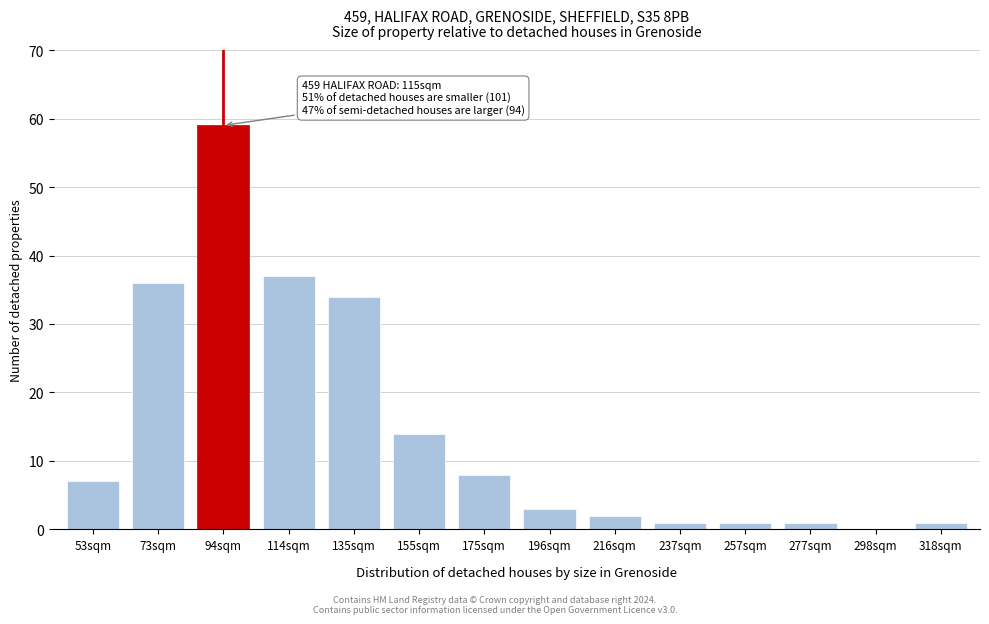

Reading left to right, extract all data points from this chart.

53sqm=7	73sqm=36	94sqm=59	114sqm=37	135sqm=34	155sqm=14	175sqm=8	196sqm=3	216sqm=2	237sqm=1	257sqm=1	277sqm=1	298sqm=0	318sqm=1